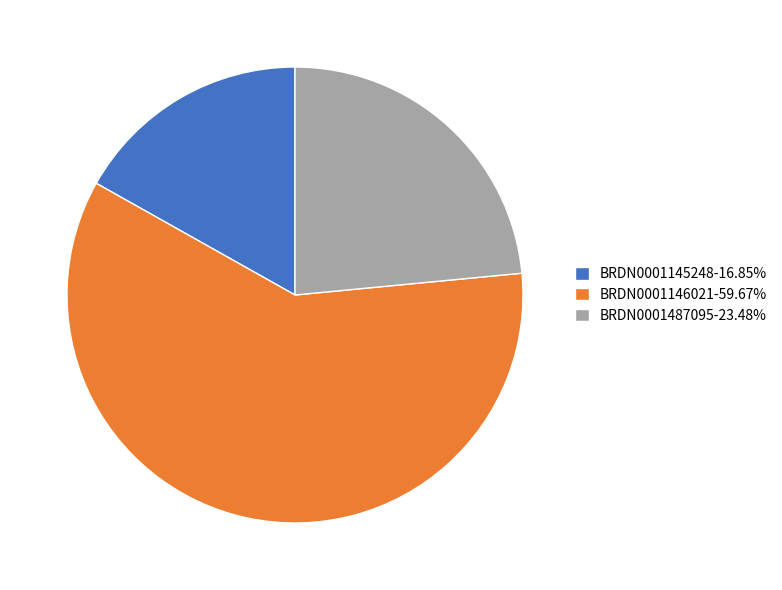

Combined, do BRDN0001146021-59.67% and BRDN0001487095-23.48% account for over 50%?

Yes